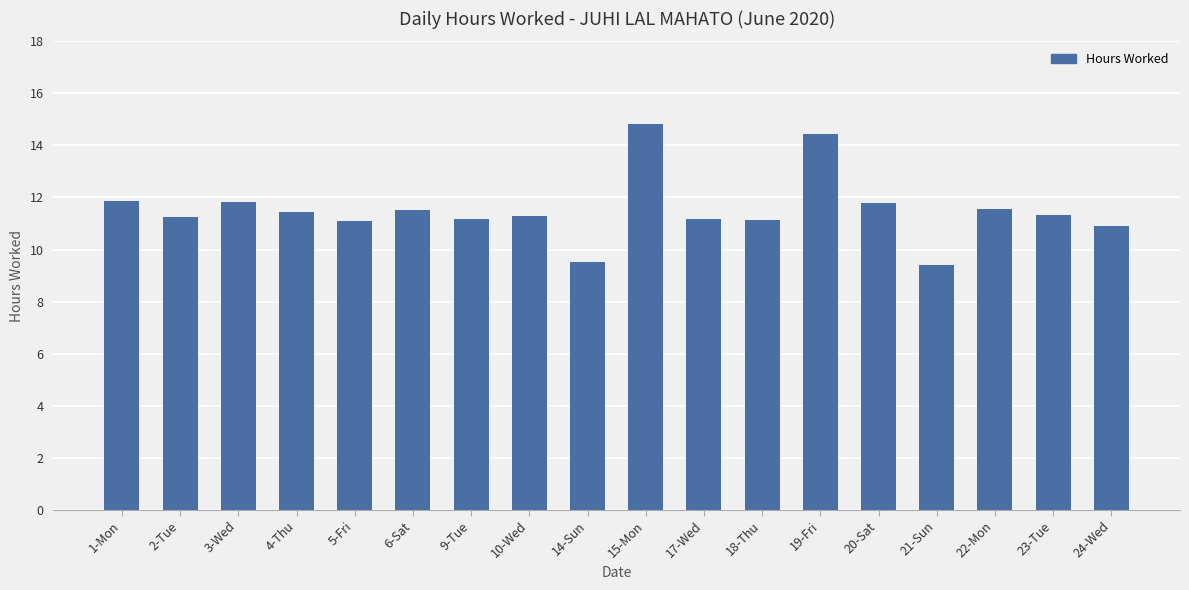

Between 24-Wed and 6-Sat, which is larger?

6-Sat